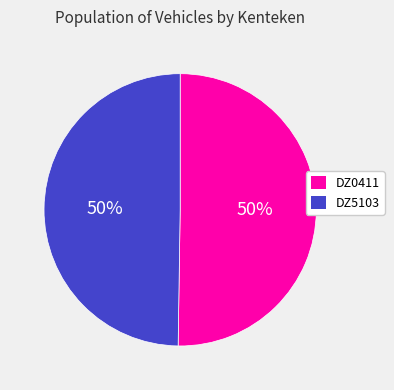

What percentage is the DZ5103 slice, to the nearest percent?

50%